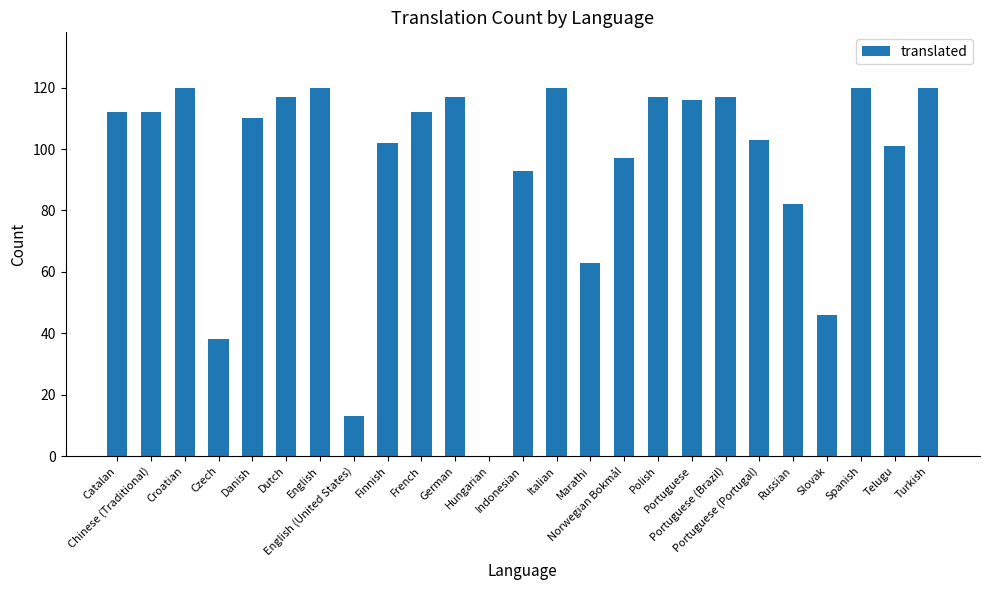

What is the maximum value shown in the chart?

120